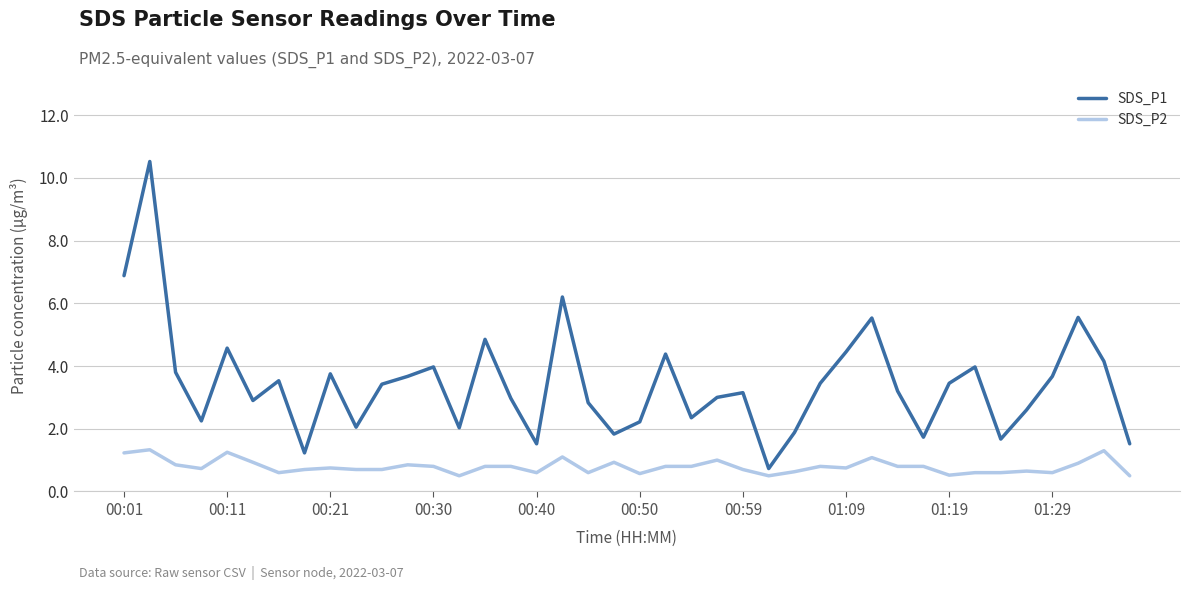

Which series has the largest total across all categories?

SDS_P1